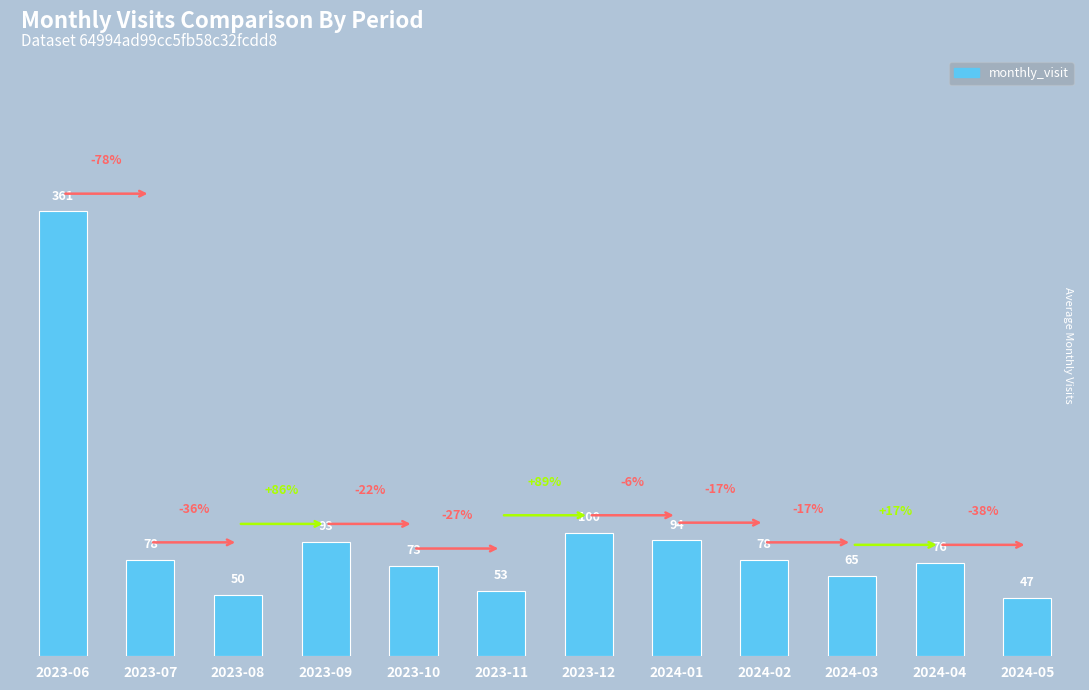

At which label is the value closest to 204?

2023-12